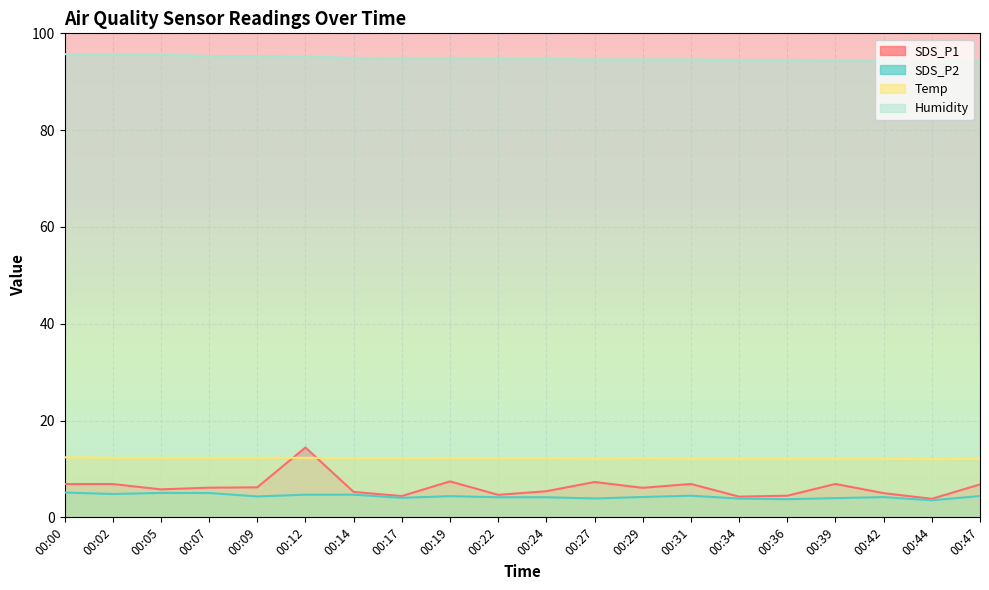

At which label is SDS_P1 closest to 9?

00:19